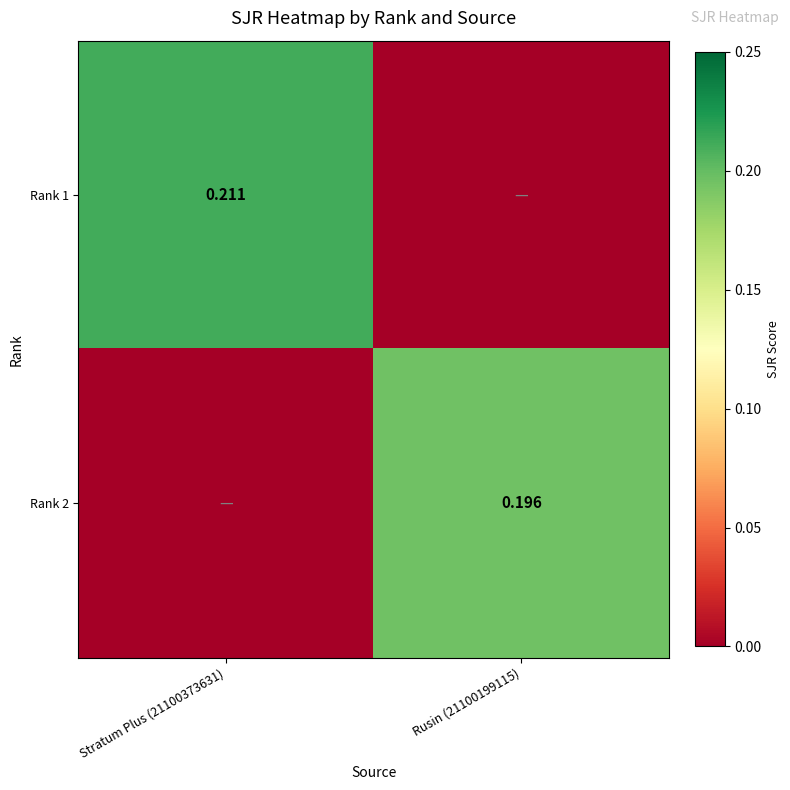

What is the highest value of the Rank 1 series?

0.2